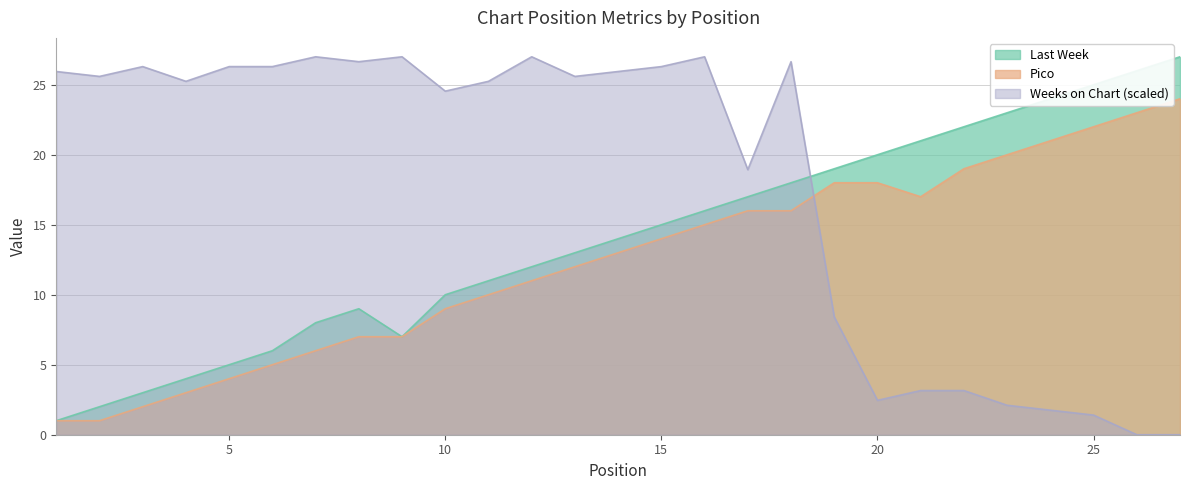

Between 9 and 18, which is larger?

18